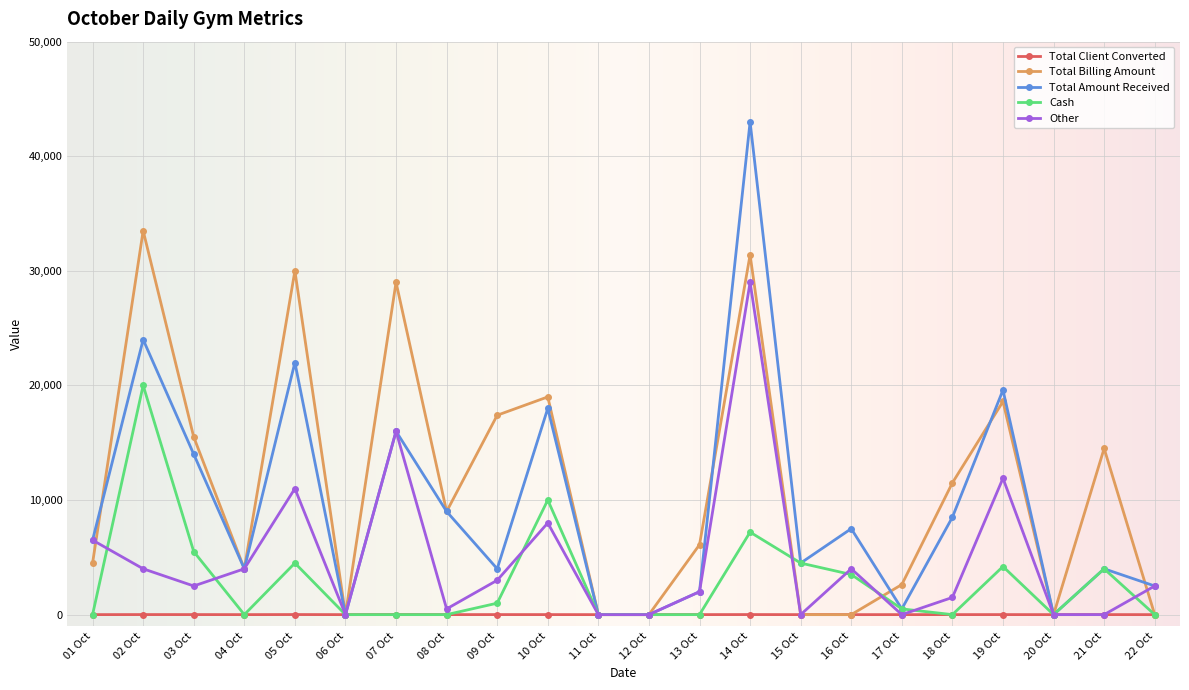

How many data points in Total Amount Received are less than 6500?

11